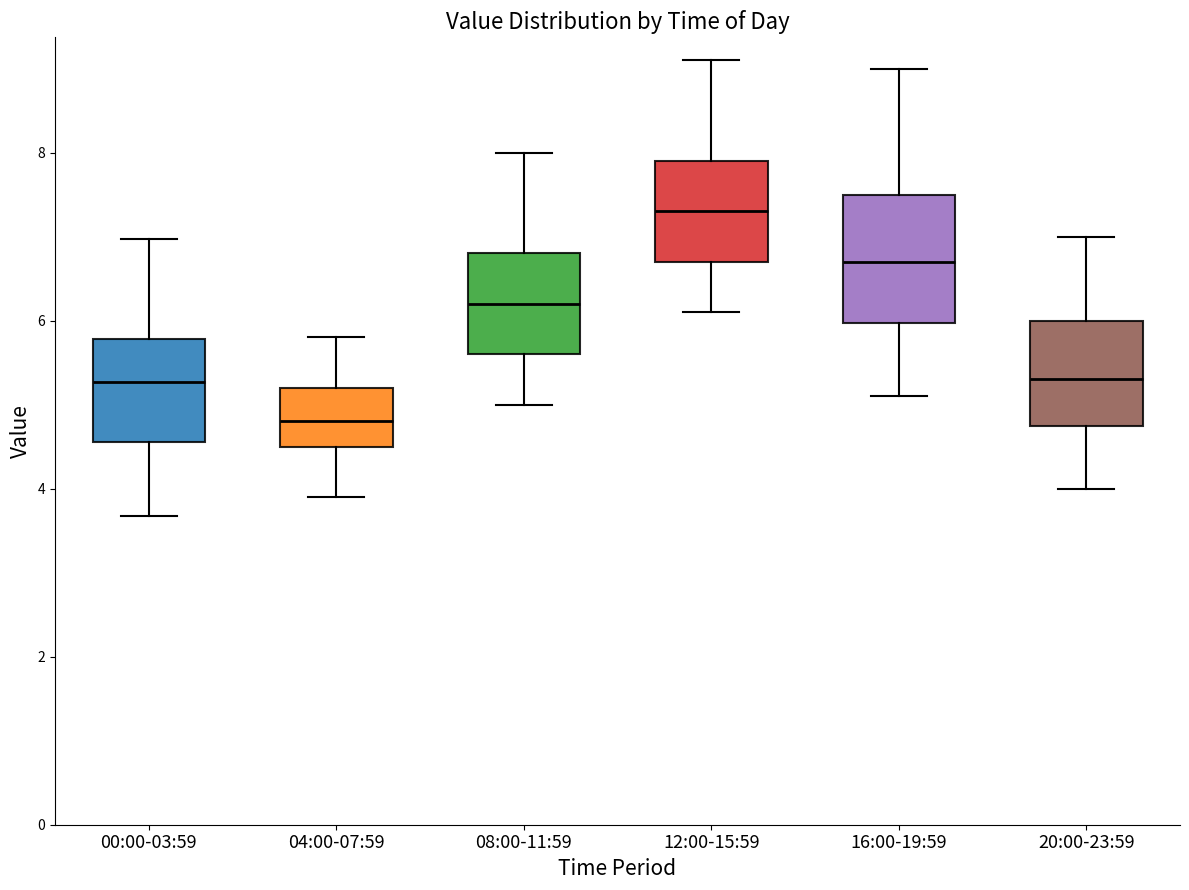

Which box has the highest median line?

12:00-15:59